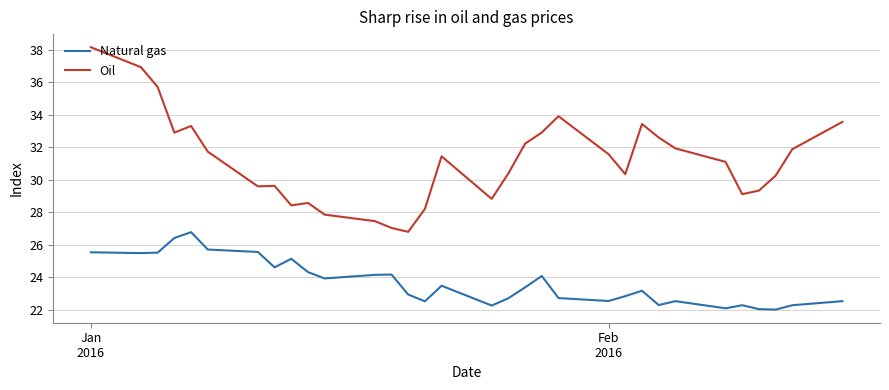

What is the maximum value for Natural gas?

26.8